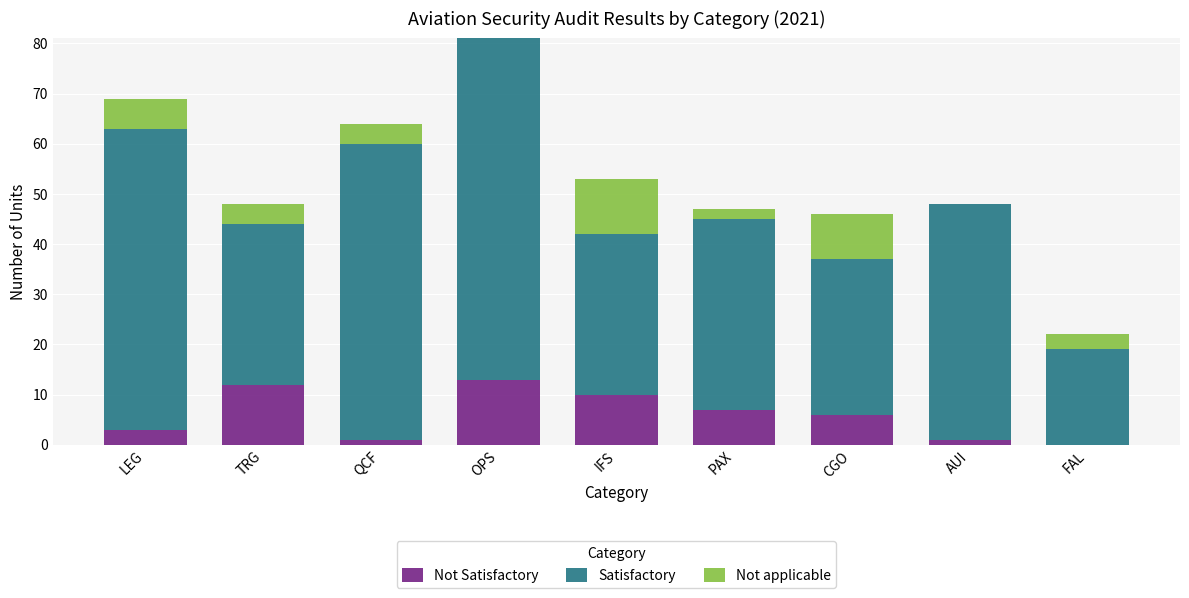

What is the total value across all series at PAX?

47